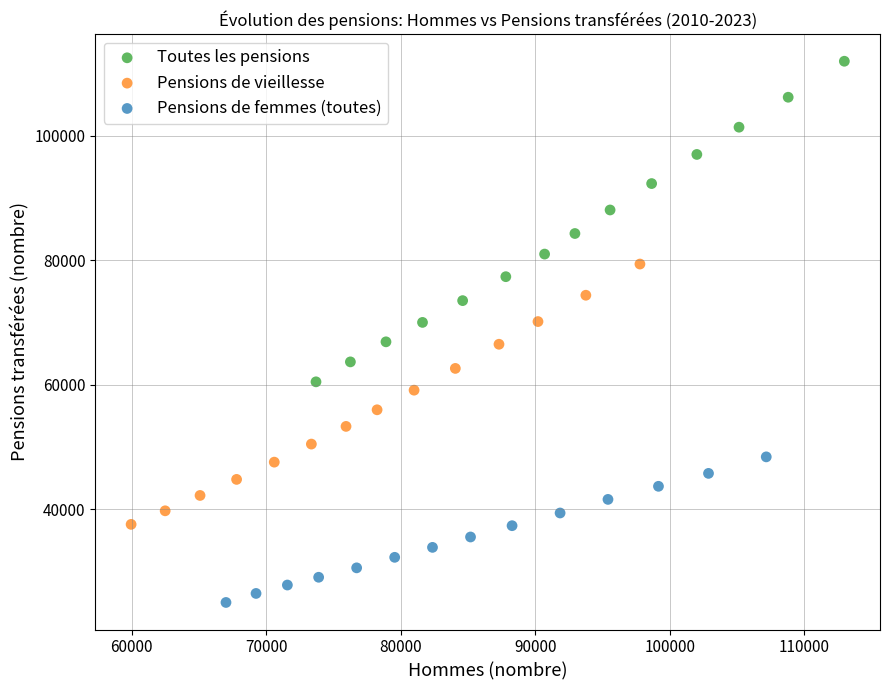

Which series contains the lowest Y value?

Pensions de femmes (toutes)